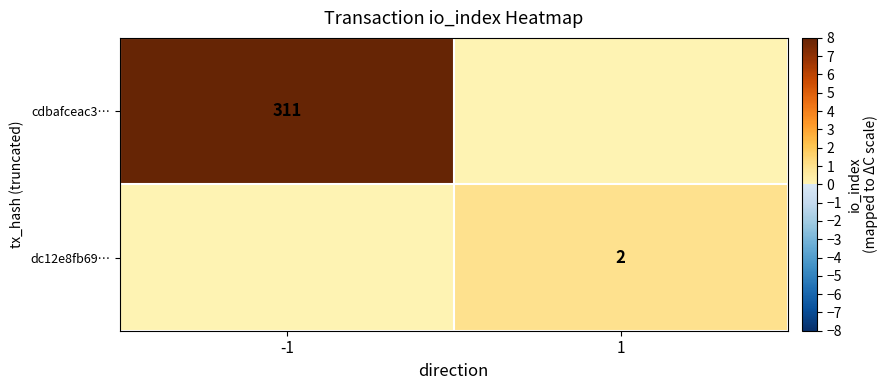

How many distinct data groups are displayed?

2